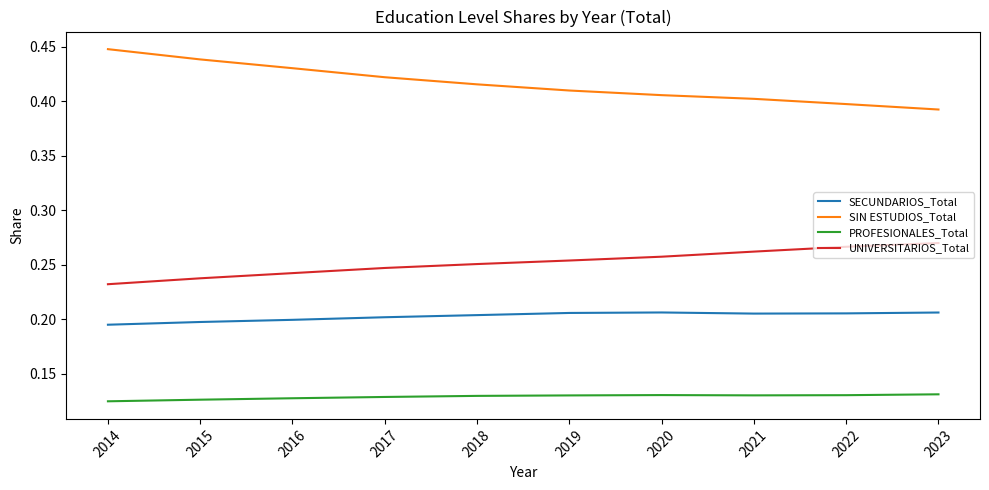

True or false: SIN ESTUDIOS_Total has a value of 0.4 at 2015.

True